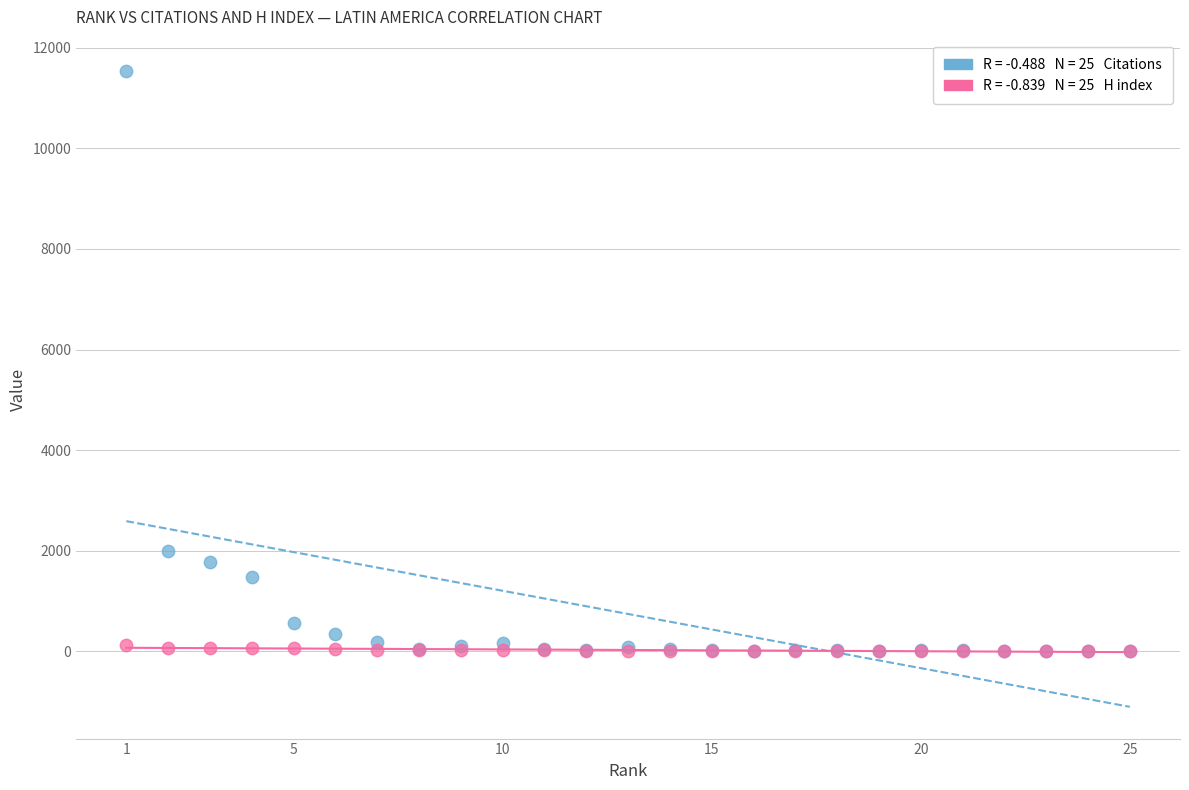

Across all series, what Y value is closest to 5764?

2002